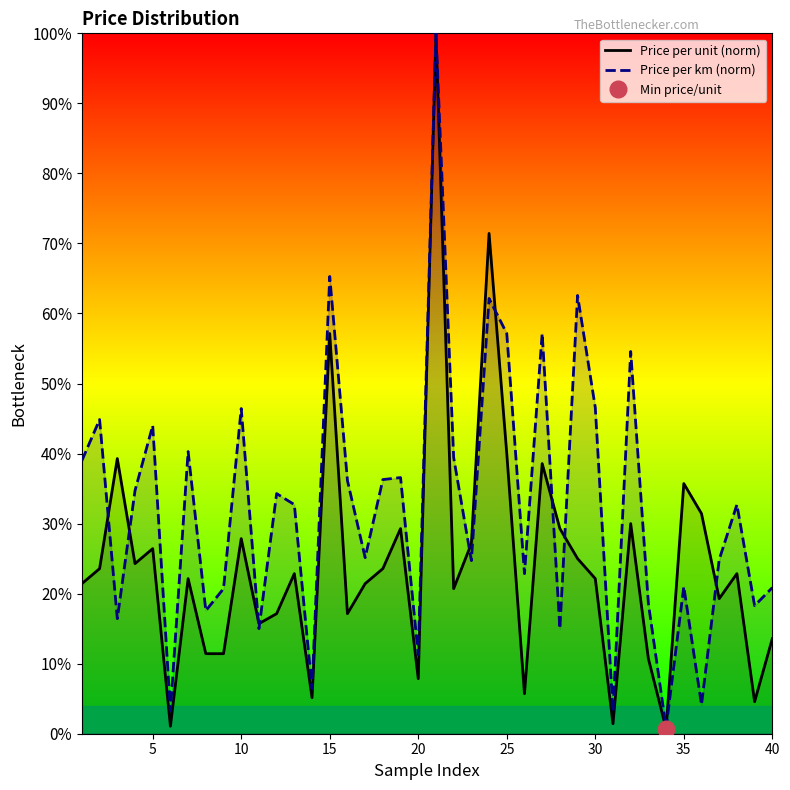

Is it true that Price per km (norm) equals 11.4 at 30?

False